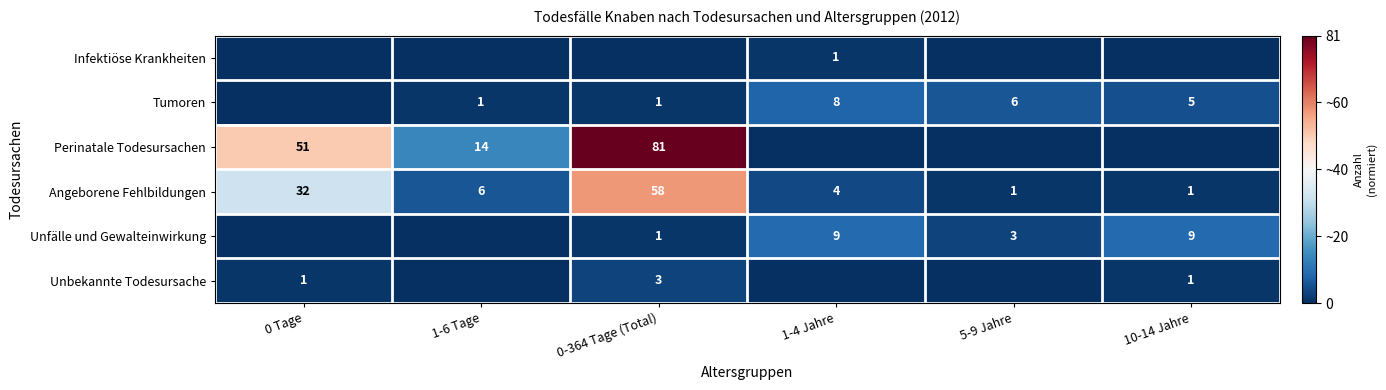

At which label does Angeborene Fehlbildungen reach its peak?

0-364 Tage (Total)